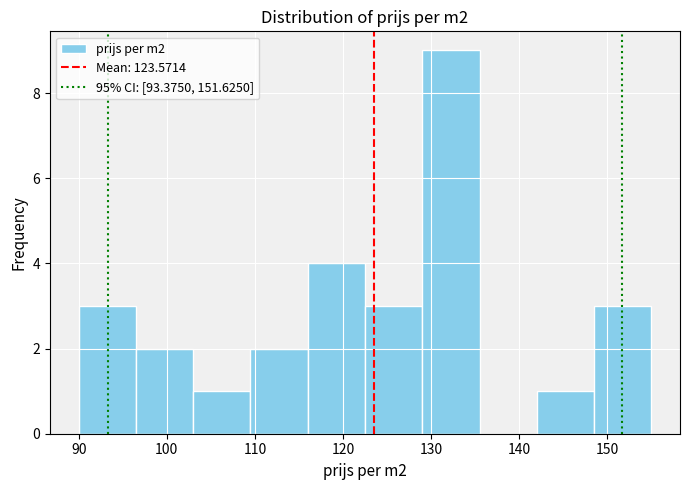

Reading left to right, transcribe this chart: for each bar, give the range it covers on the x-axis and its height. Neither the bar edges nor the heights are printed on the chart, so give them approximately, as read against the axes.

90.0 to 96.5: 3
96.5 to 103.0: 2
103.0 to 109.5: 1
109.5 to 116.0: 2
116.0 to 122.5: 4
122.5 to 129.0: 3
129.0 to 135.5: 9
135.5 to 142.0: 0
142.0 to 148.5: 1
148.5 to 155.0: 3